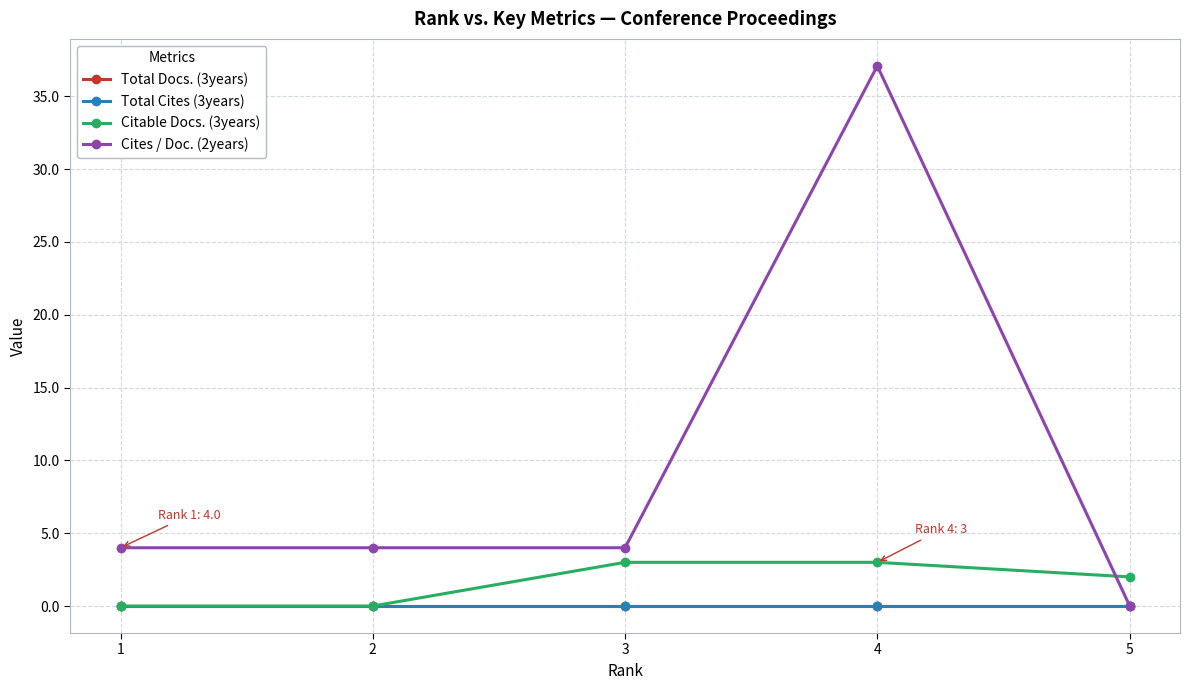

The Citable Docs. (3years) series shows 0.9 at 5. True or false?

False